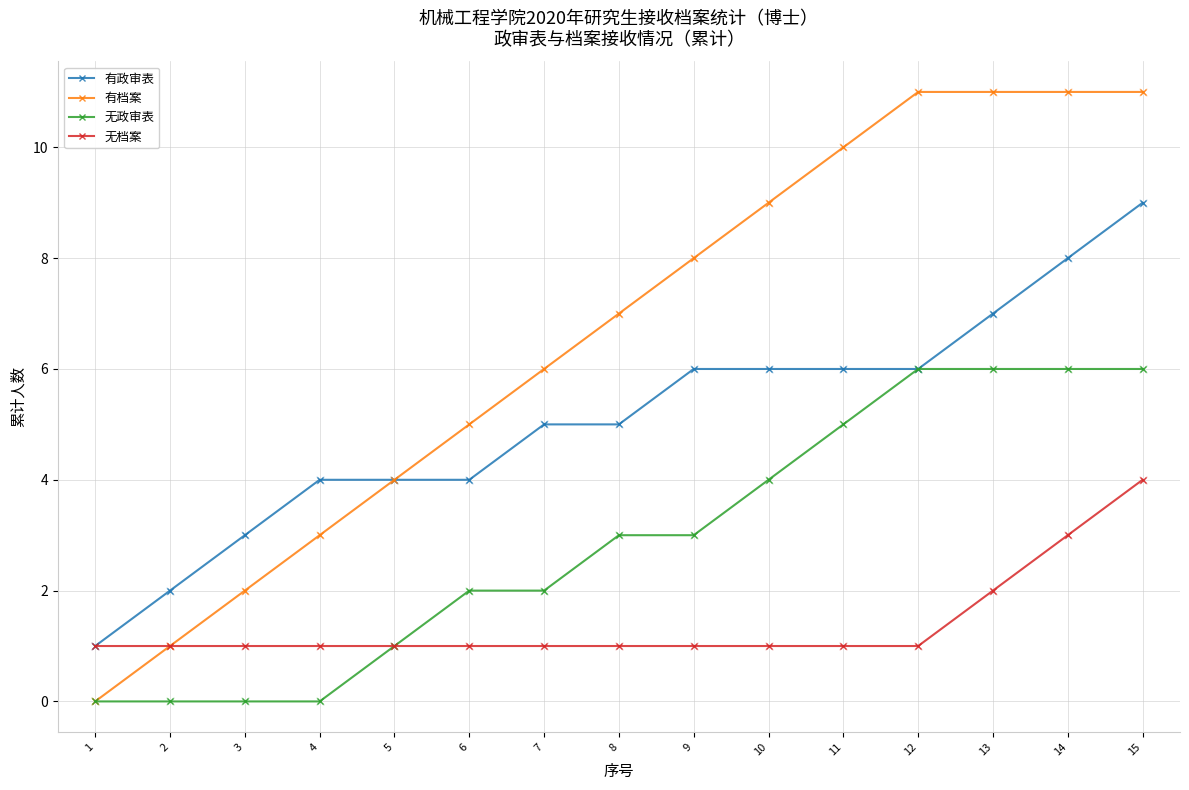

Is the value of 无档案 at 15 greater than the value of 无政审表 at 9?

Yes